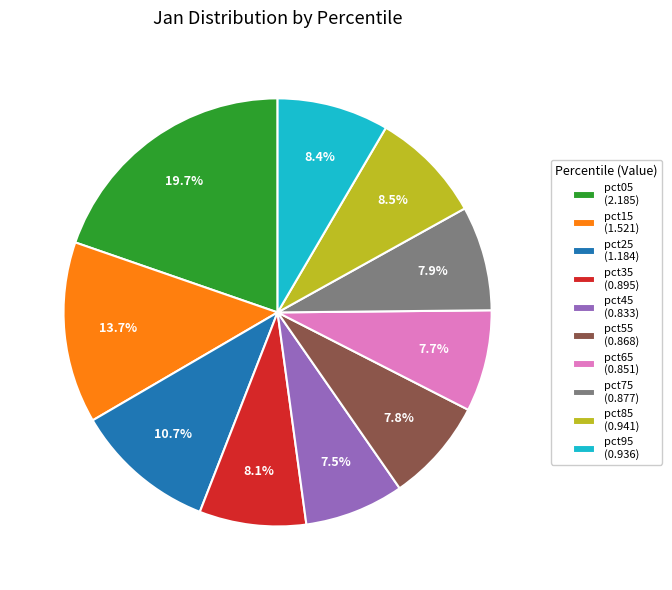

Is the sum of pct25 and pct75 greater than half?

No